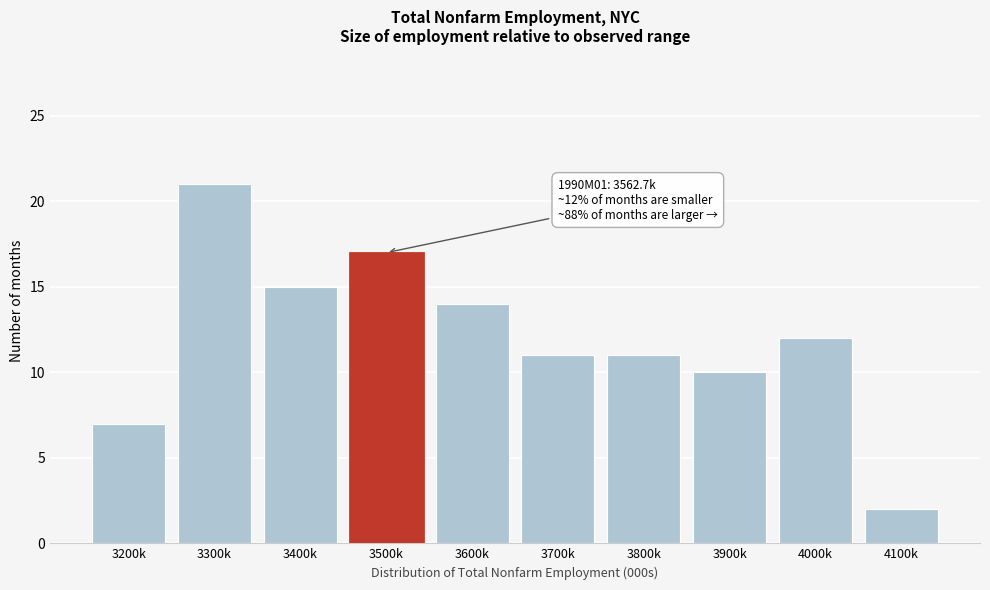

Reading left to right, what are all the values shown in this chart?

7	21	15	17	14	11	11	10	12	2